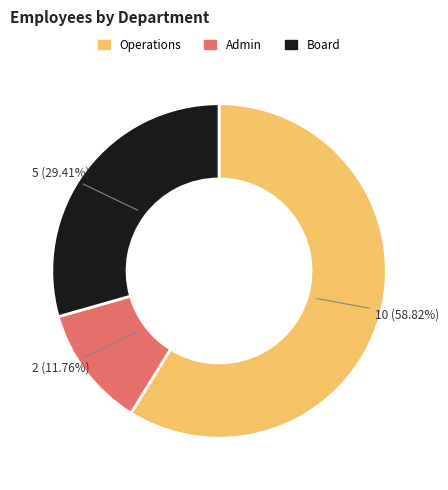

Is it true that Admin is 26% of the pie?

False